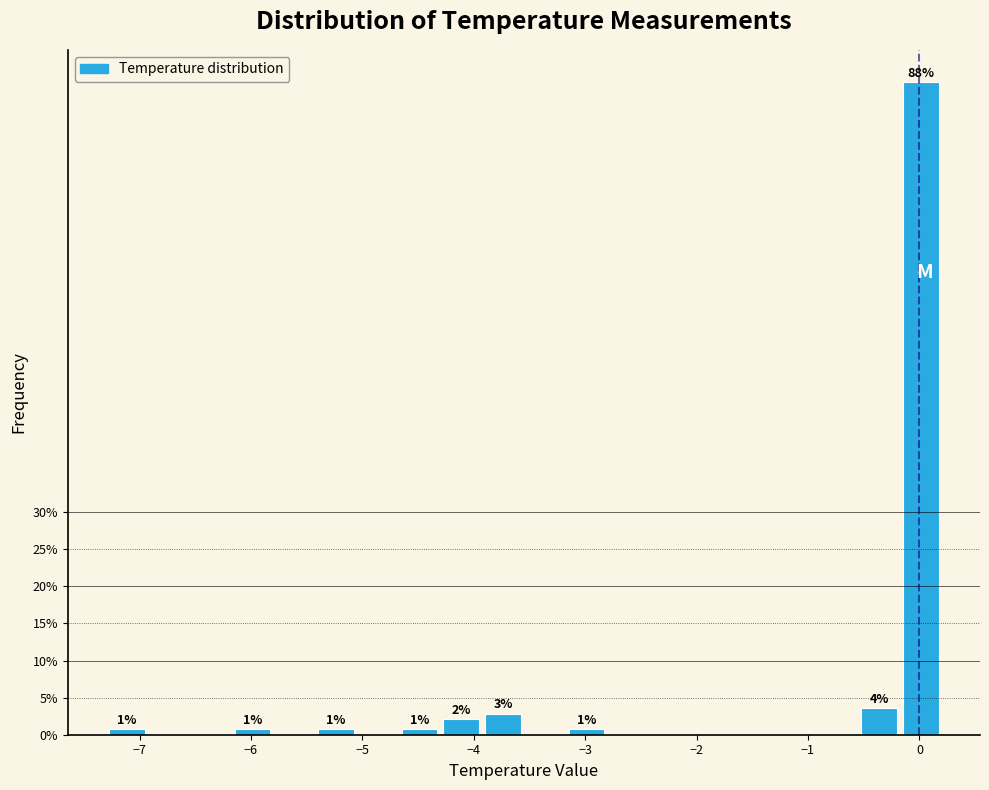

Around what value on the x-axis is the tallest bar? Give the approximate position of its centre, as read against the axis.

0.0